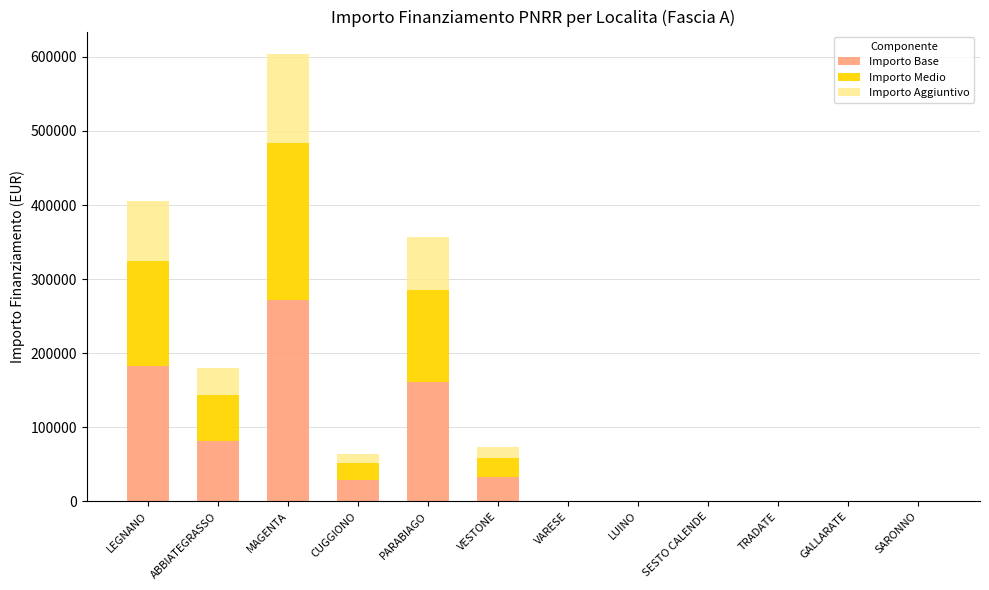

The value of Importo Base at VARESE is -101329.4. True or false?

False